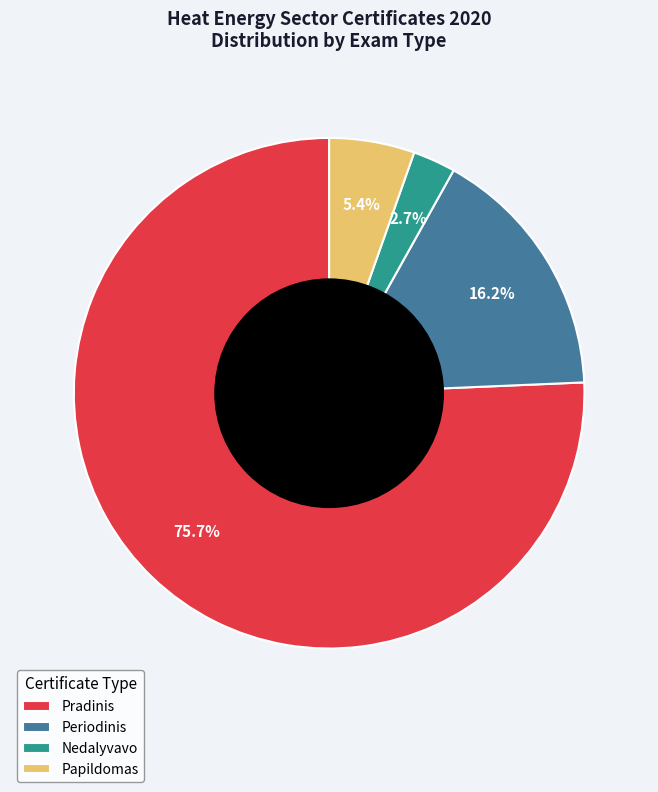

What is the ratio of the value at Nedalyvavo to the value at Papildomas?

0.5